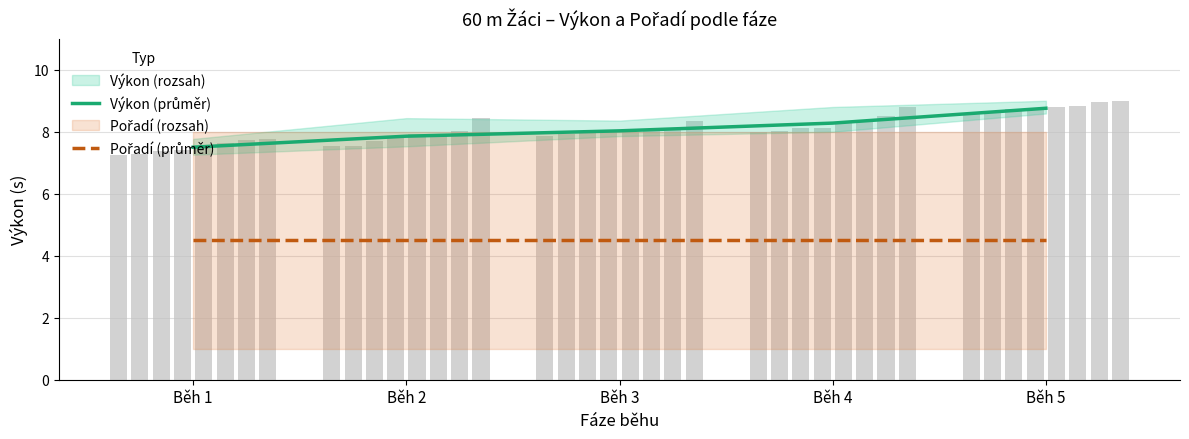

What is the value of the Výkon (průměr) bar at the 2nd from the left?

7.9